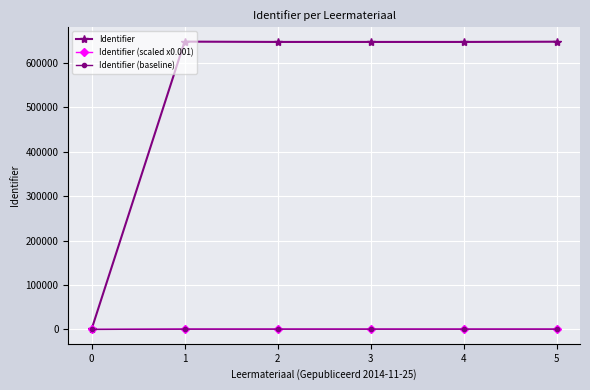

How many data points in Identifier (baseline) are above 588?

5